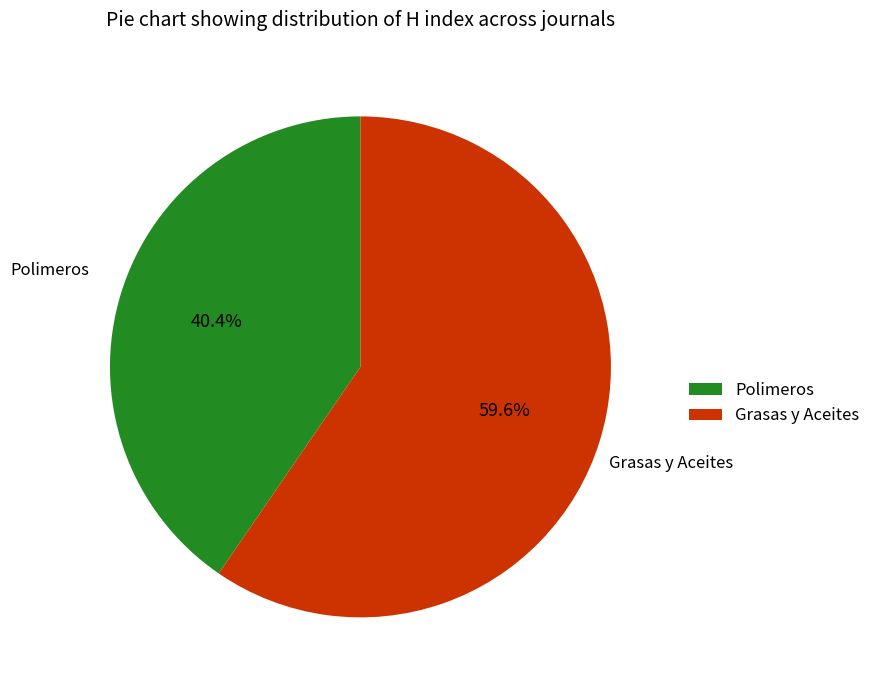

Do Grasas y Aceites and Polimeros together represent more than half of the pie?

Yes